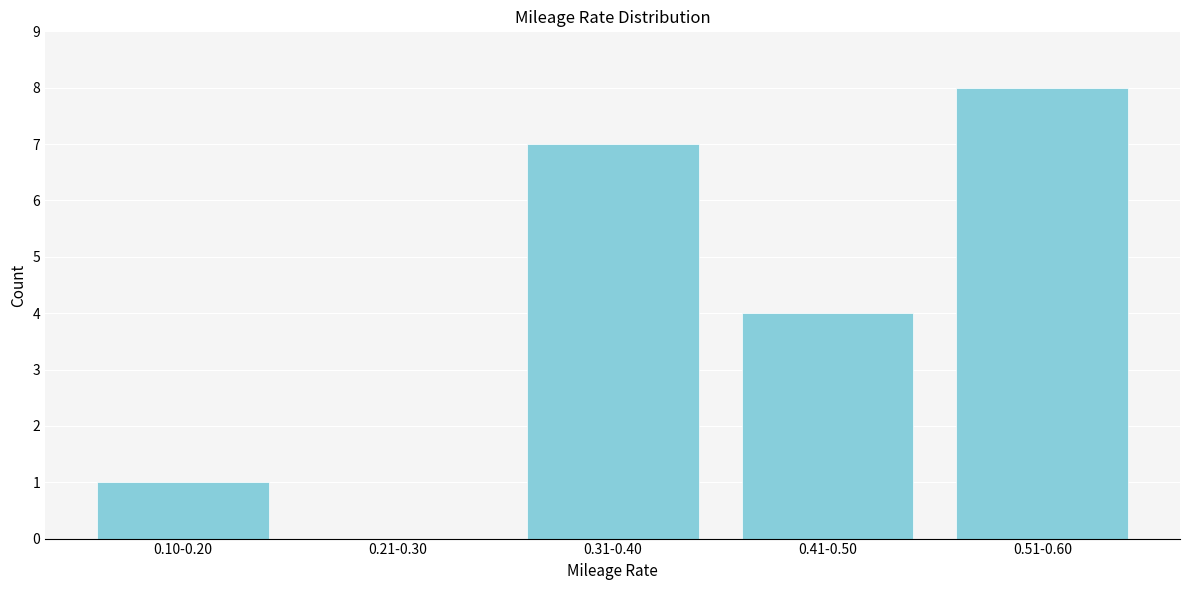

Reading left to right, what are all the values shown in this chart?

0.10-0.20=1	0.21-0.30=0	0.31-0.40=7	0.41-0.50=4	0.51-0.60=8